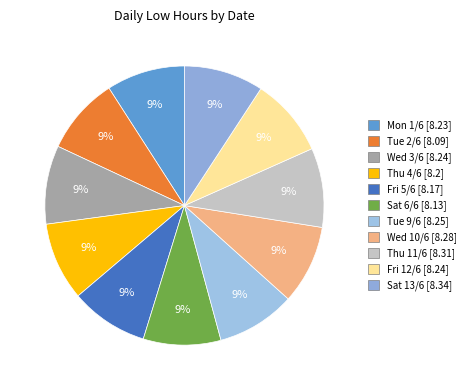

Is Sat 6/6 the majority of the pie?

No